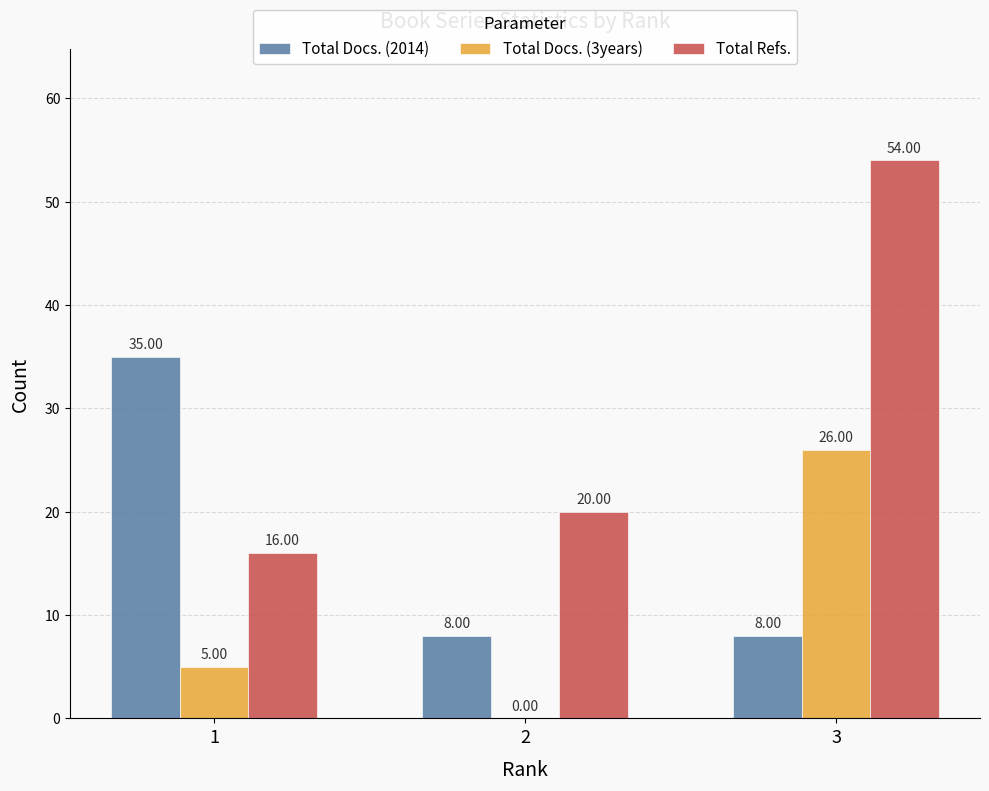

Count the number of categories in the chart.

3